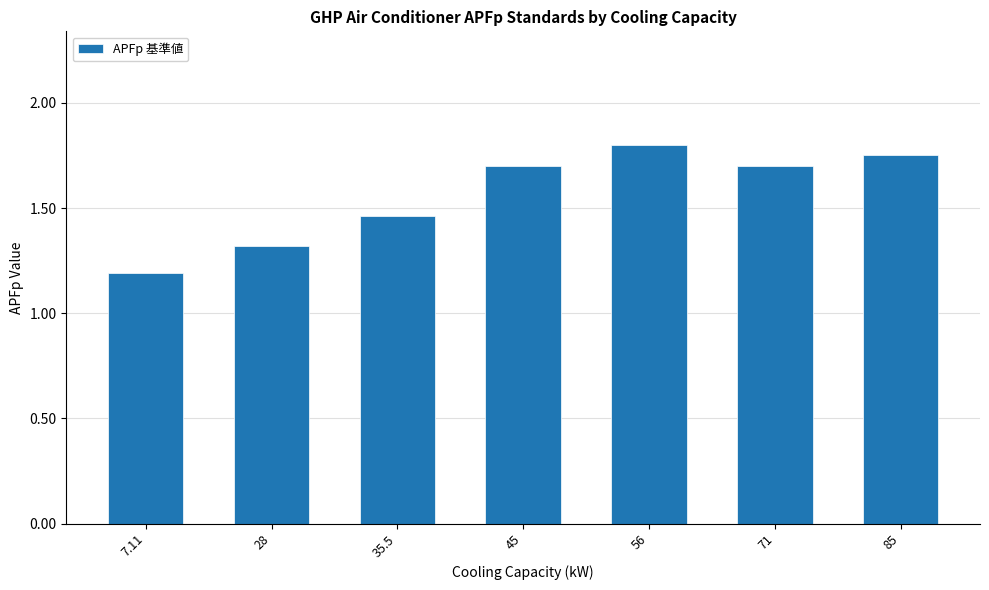

What is the difference between the values at 35.5 and 45?

0.2